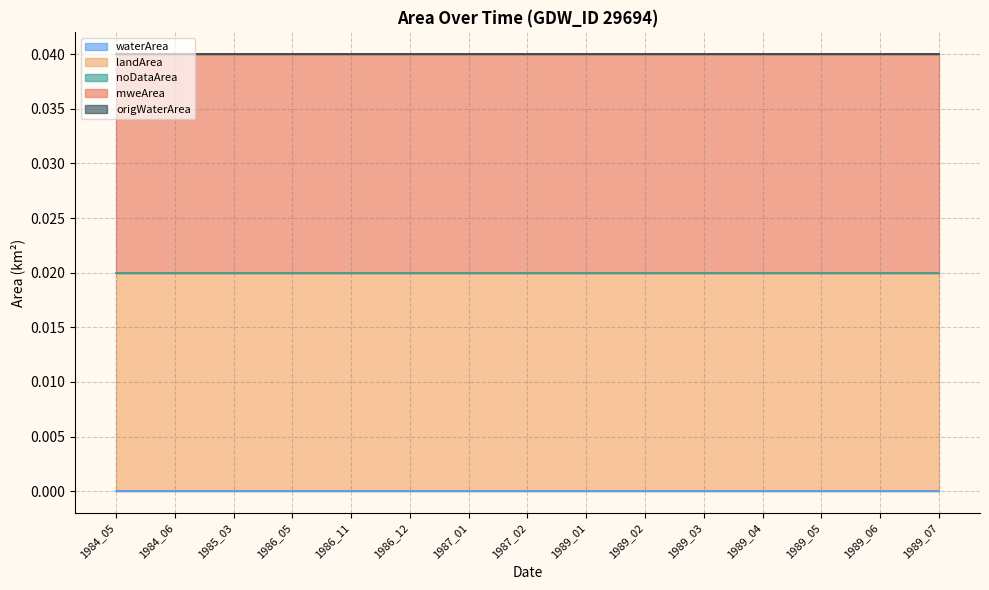

List the series in order of their peak value, lowest first.

waterArea, noDataArea, origWaterArea, landArea, mweArea